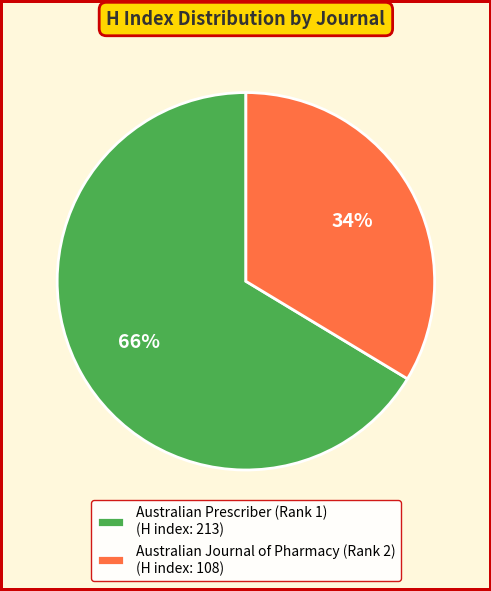

Do Australian Prescriber (Rank 1) (H index: 213) and Australian Journal of Pharmacy (Rank 2) (H index: 108) together represent more than half of the pie?

Yes